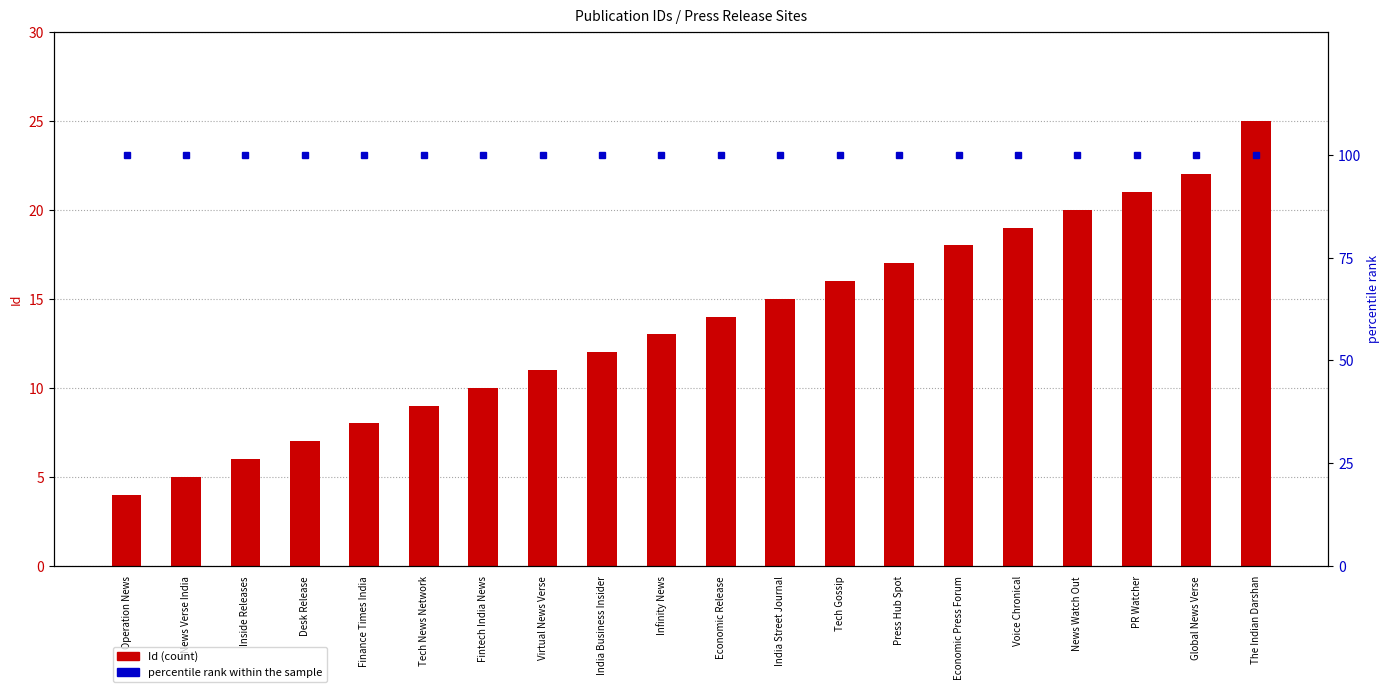

Reading left to right, transcribe all the data shown in this chart.

Id: Operation News=4	News Verse India=5	Inside Releases=6	Desk Release=7	Finance Times India=8	Tech News Network=9	Fintech India News=10	Virtual News Verse=11	India Business Insider=12	Infinity News=13	Economic Release=14	India Street Journal=15	Tech Gossip=16	Press Hub Spot=17	Economic Press Forum=18	Voice Chronical=19	News Watch Out=20	PR Watcher=21	Global News Verse=22	The Indian Darshan=25
percentile rank within the sample: Operation News=100	News Verse India=100	Inside Releases=100	Desk Release=100	Finance Times India=100	Tech News Network=100	Fintech India News=100	Virtual News Verse=100	India Business Insider=100	Infinity News=100	Economic Release=100	India Street Journal=100	Tech Gossip=100	Press Hub Spot=100	Economic Press Forum=100	Voice Chronical=100	News Watch Out=100	PR Watcher=100	Global News Verse=100	The Indian Darshan=100